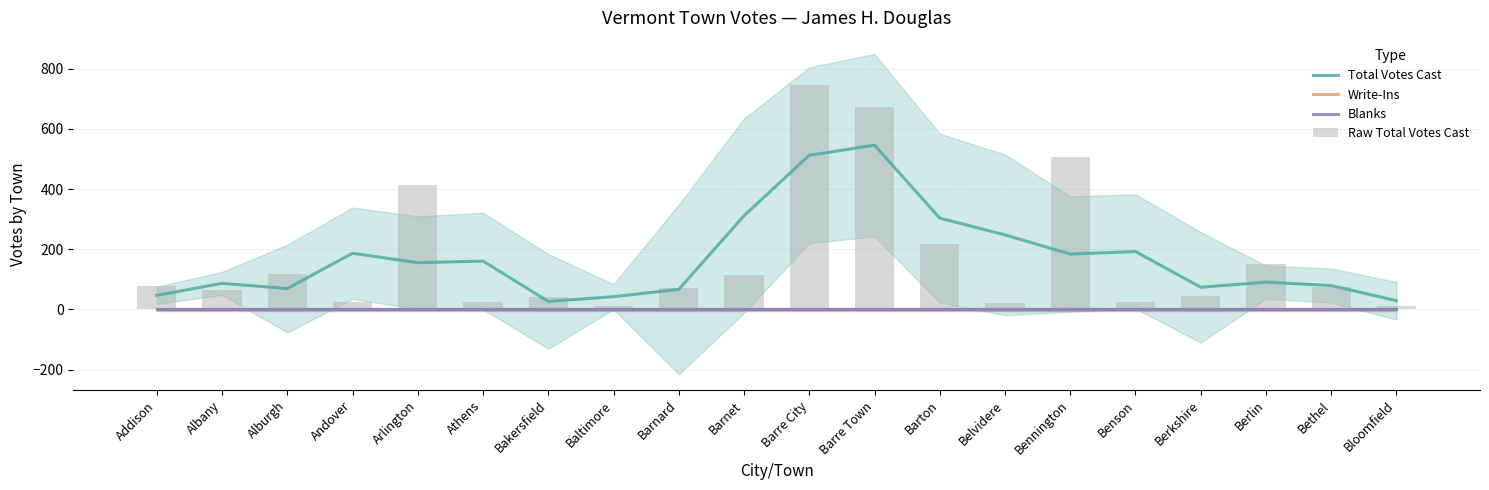

Which series has the largest range (max minus min)?

Raw Total Votes Cast